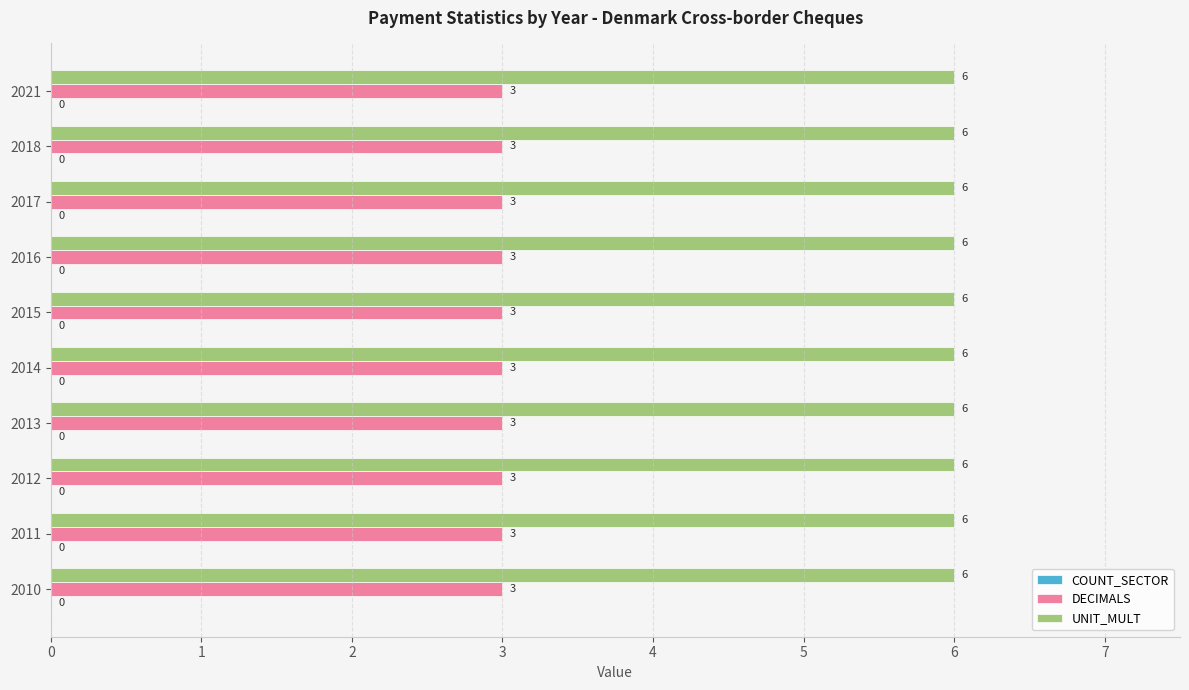

What is the difference between the highest and lowest values at 2021?

3